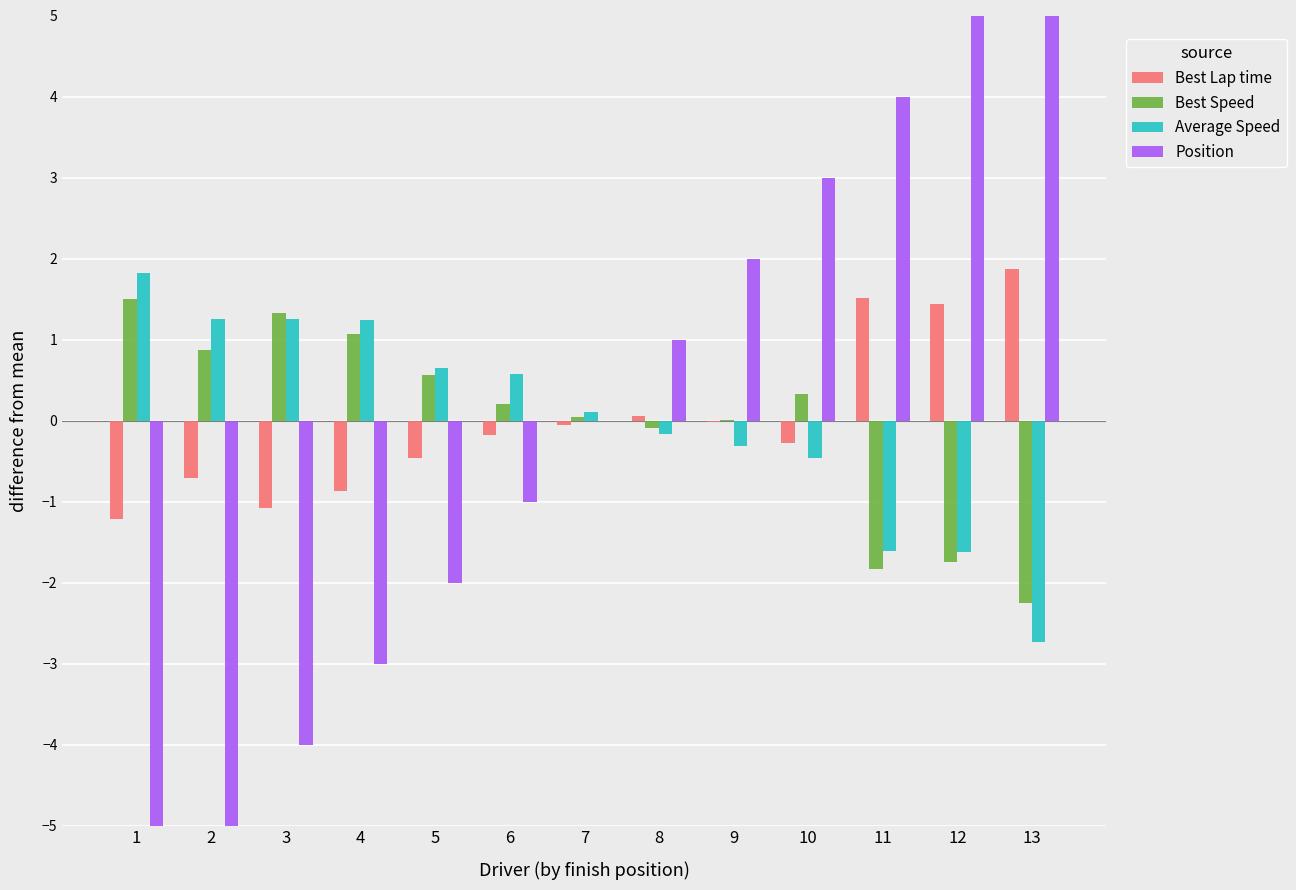

What is the difference between the maximum and second lowest values in the Best Speed series?

3.3